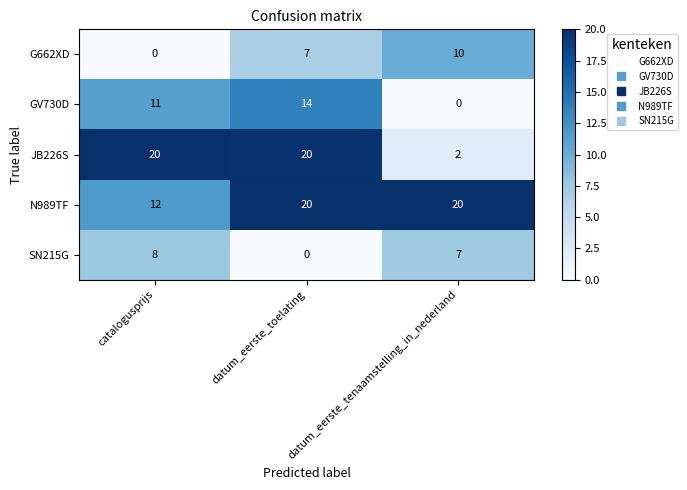

At which category is the sum across all series the highest?

datum_eerste_toelating